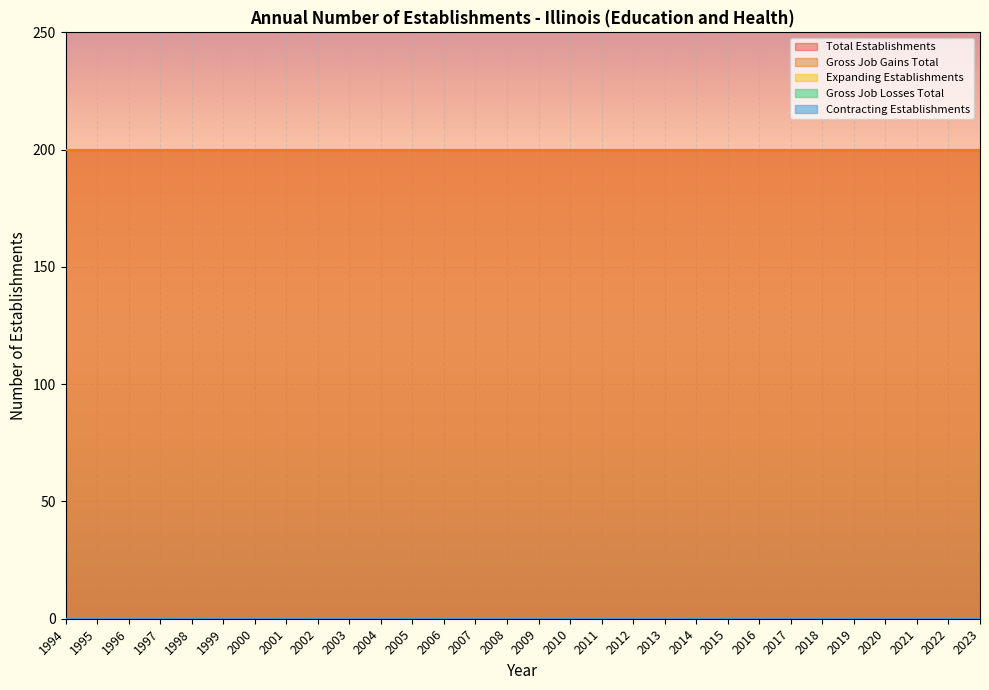

Reading left to right, what are all the values shown in this chart?

Total Establishments: 200	200	200	200	200	200	200	200	200	200	200	200	200	200	200	200	200	200	200	200	200	200	200	200	200	200	200	200	200	200
Gross Job Gains Total: 200	200	200	200	200	200	200	200	200	200	200	200	200	200	200	200	200	200	200	200	200	200	200	200	200	200	200	200	200	200
Expanding Establishments: 0	0	0	0	0	0	0	0	0	0	0	0	0	0	0	0	0	0	0	0	0	0	0	0	0	0	0	0	0	0
Gross Job Losses Total: 0	0	0	0	0	0	0	0	0	0	0	0	0	0	0	0	0	0	0	0	0	0	0	0	0	0	0	0	0	0
Contracting Establishments: 0	0	0	0	0	0	0	0	0	0	0	0	0	0	0	0	0	0	0	0	0	0	0	0	0	0	0	0	0	0